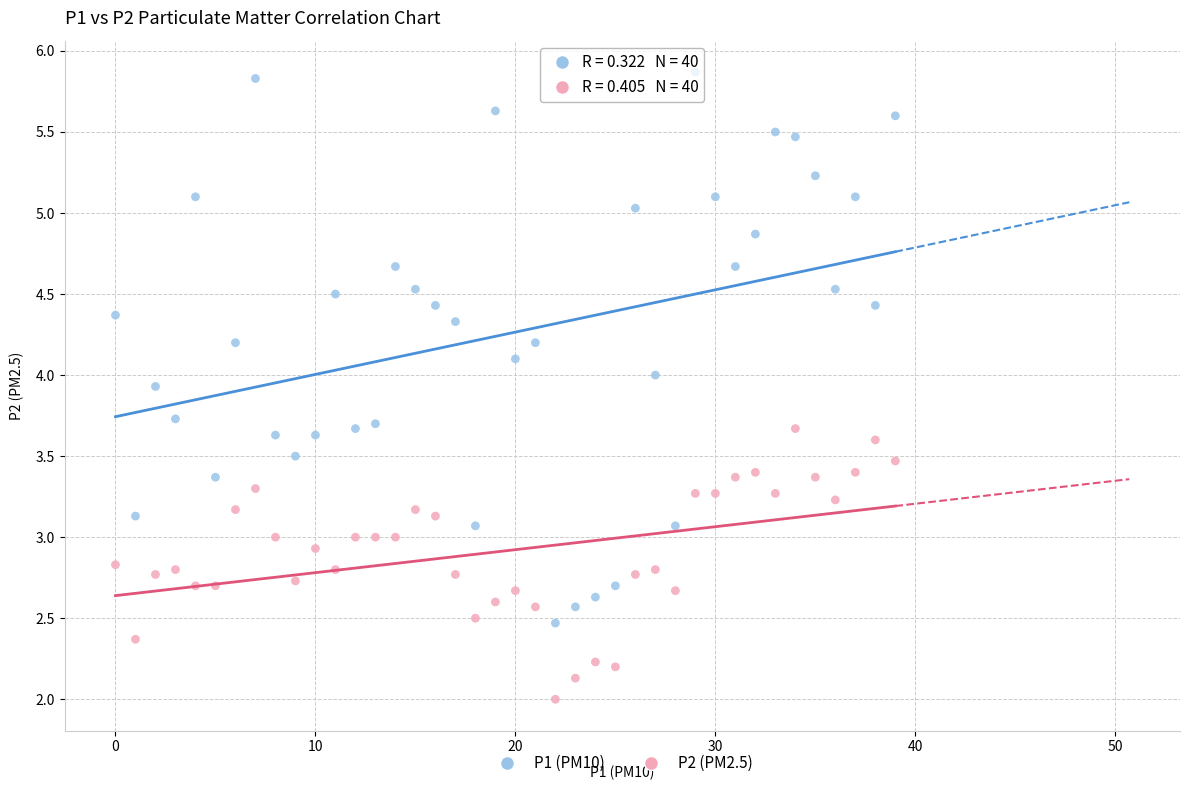

Which series reaches the maximum Y coordinate?

P1 (PM10)